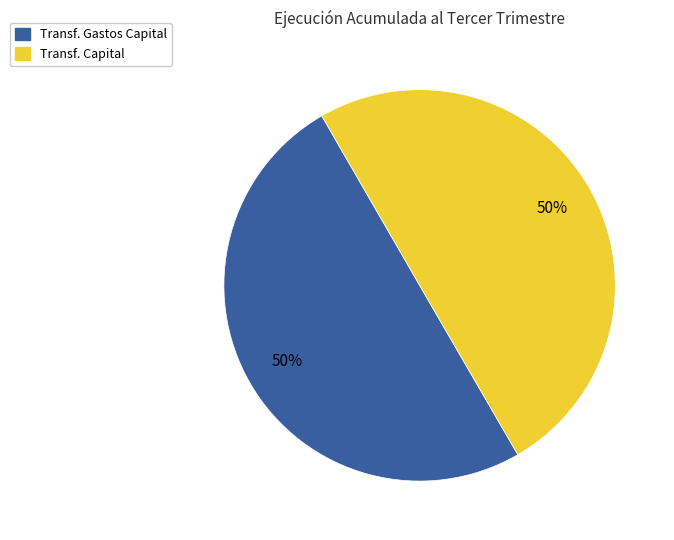

Is it true that Transf. Gastos Capital is 38% of the pie?

False